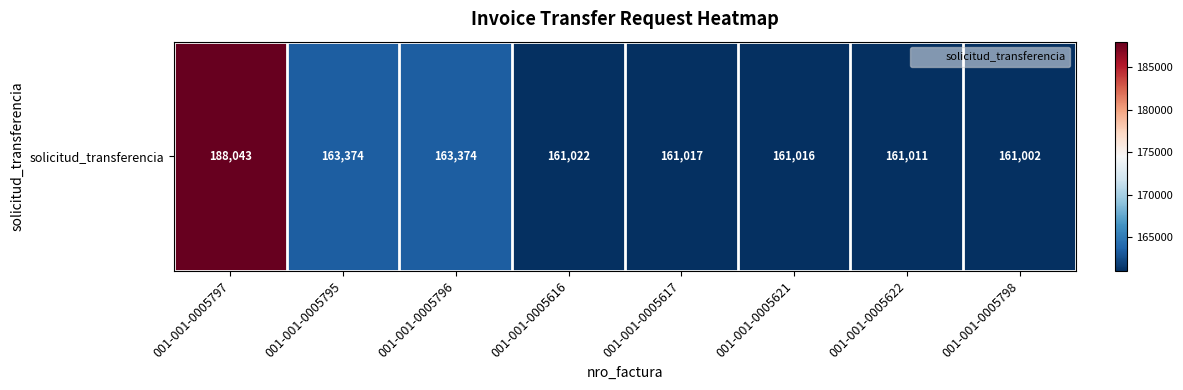

What is the average value?

164982